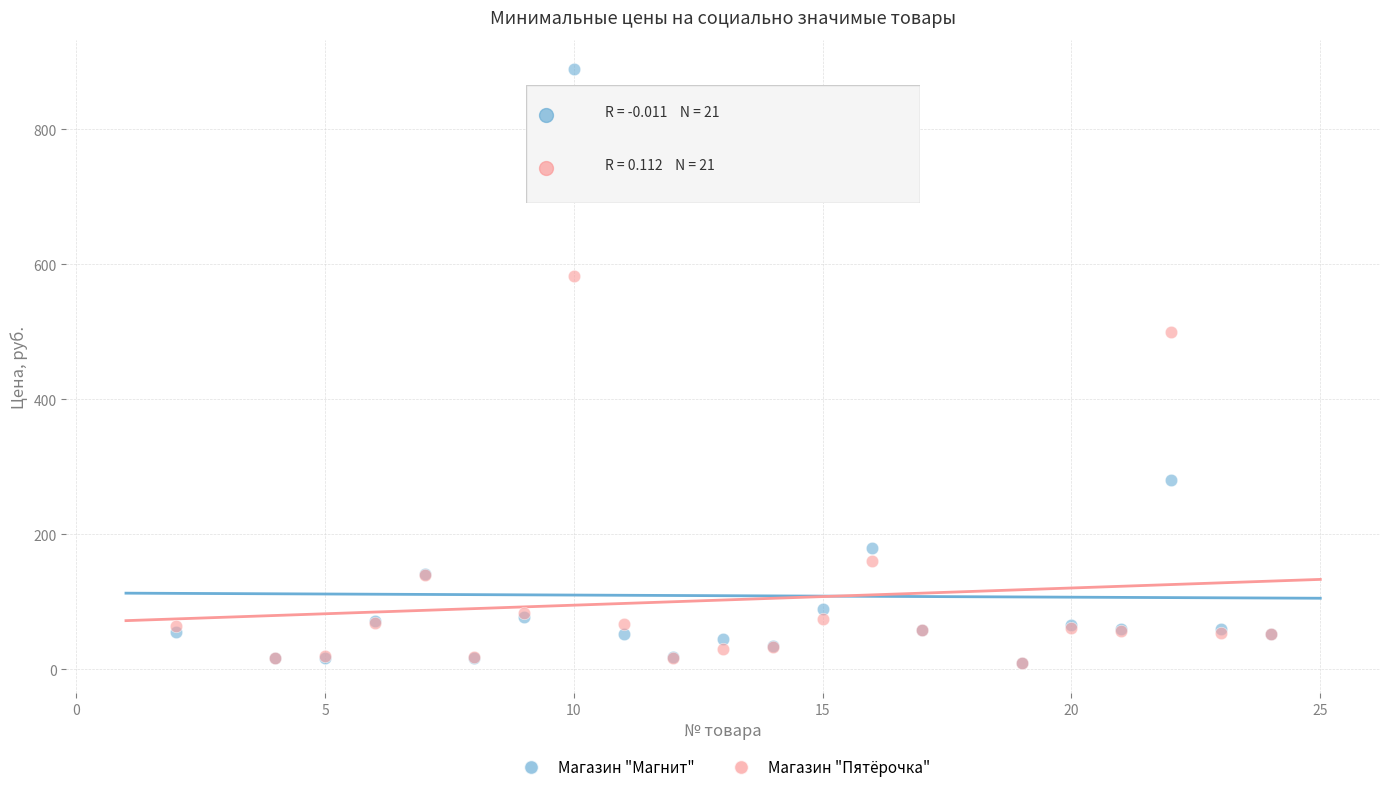

Across all series, what Y value is closest to 448?

500.0